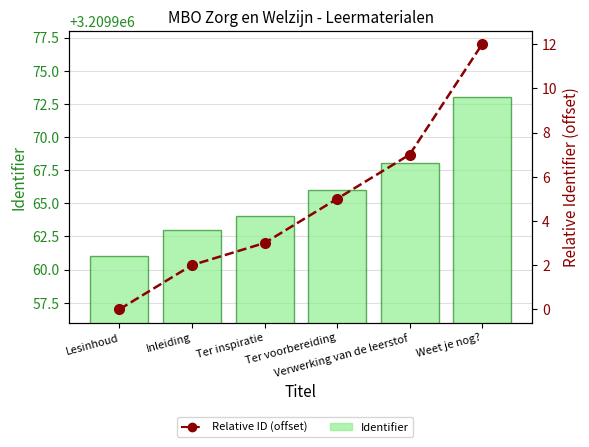

What is the label of the 4th bar from the right?

Ter inspiratie